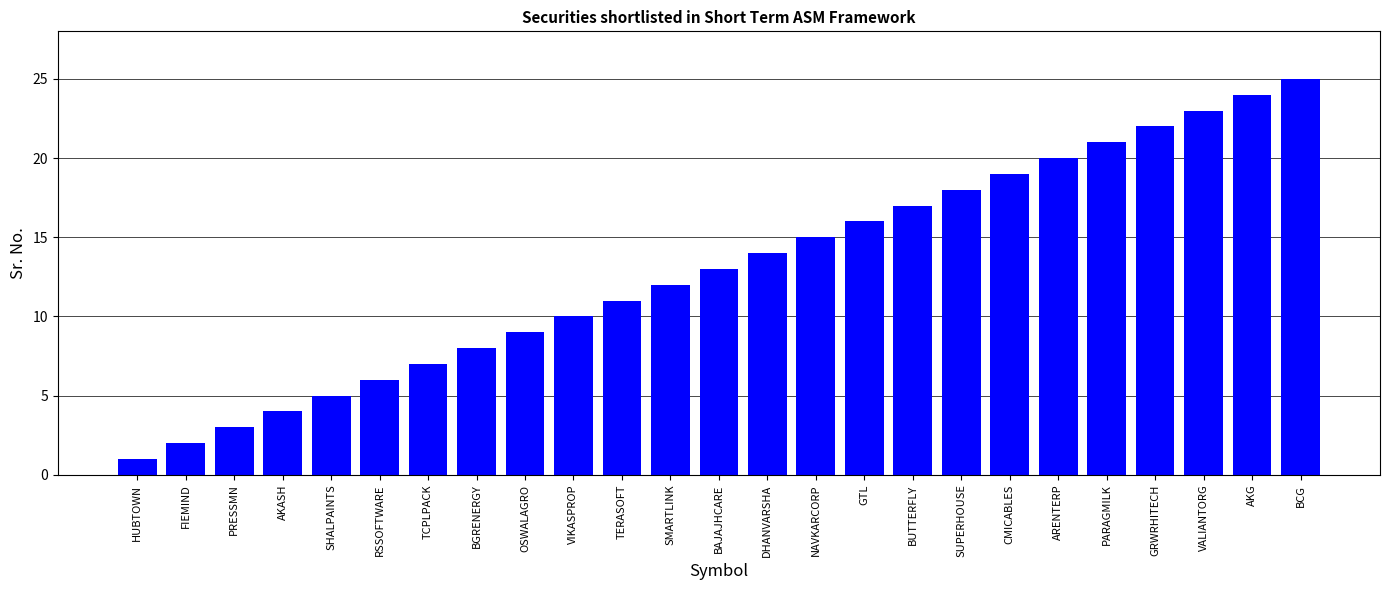

What position from the right is AKASH?

22